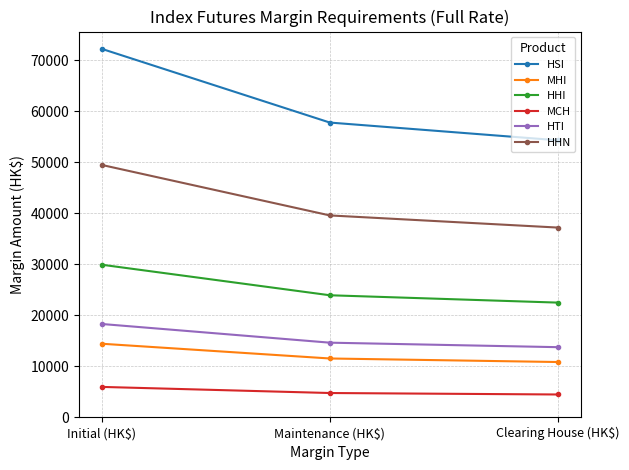

Count the HHN values in the range 37200 to 49476.

3